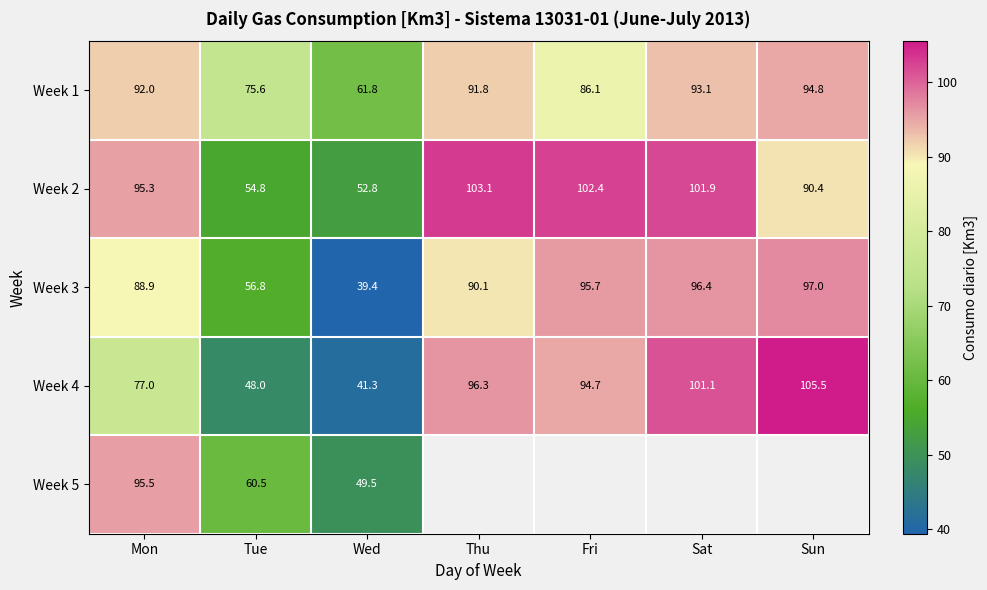

Is it true that Week 4 equals 48.0 at Tue?

True